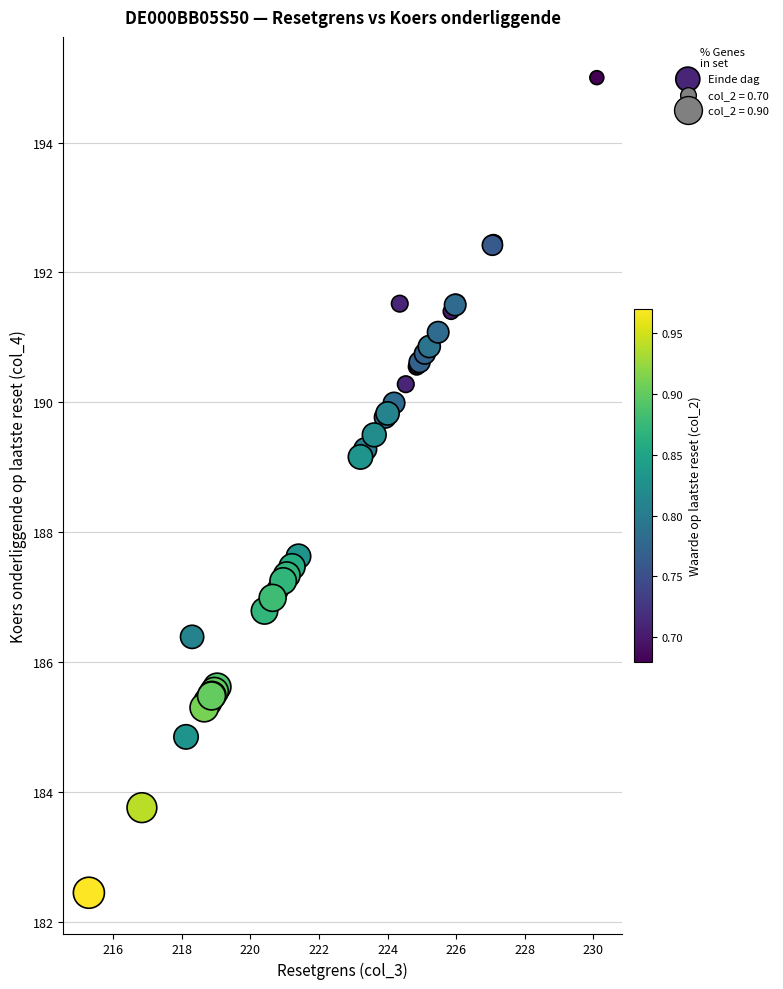

What Y value in the scatter plot is closest to 188?

187.6